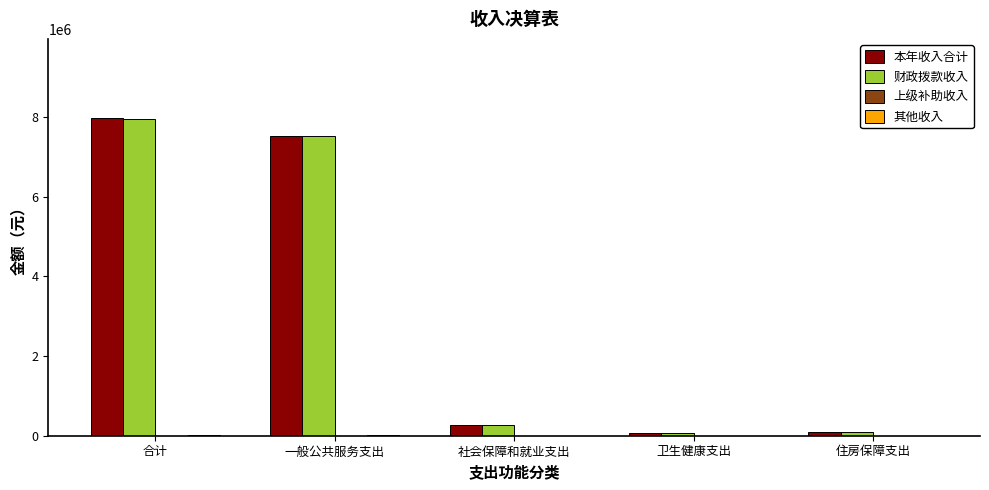

Count the number of data series in this chart.

3